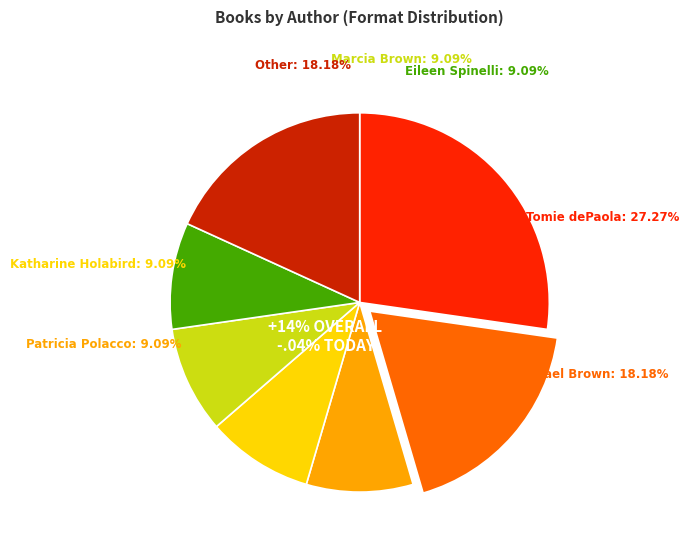

What is the smallest slice in the pie chart?

Patricia Polacco